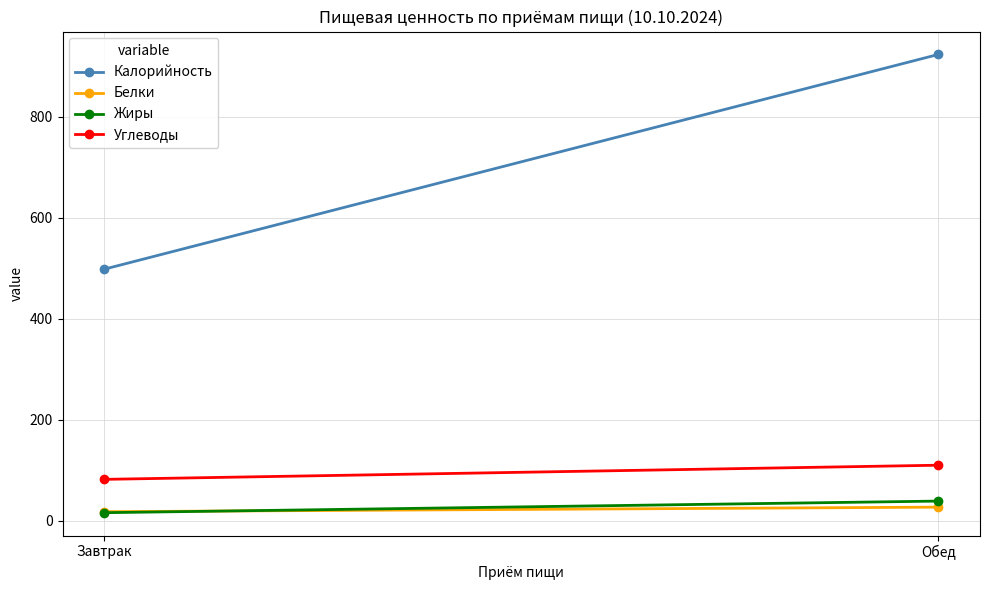

What is the value of the Калорийность point at the 2nd from the left?

923